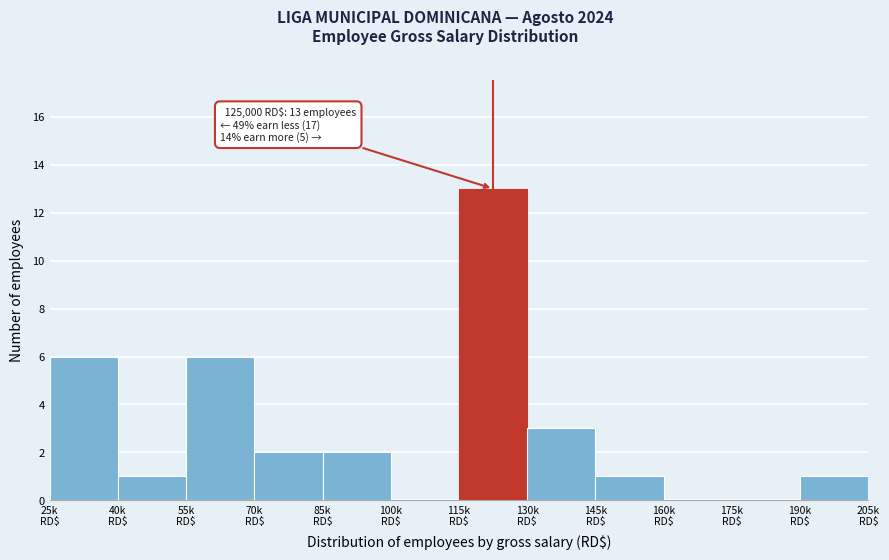

What is the maximum value shown in the chart?

13